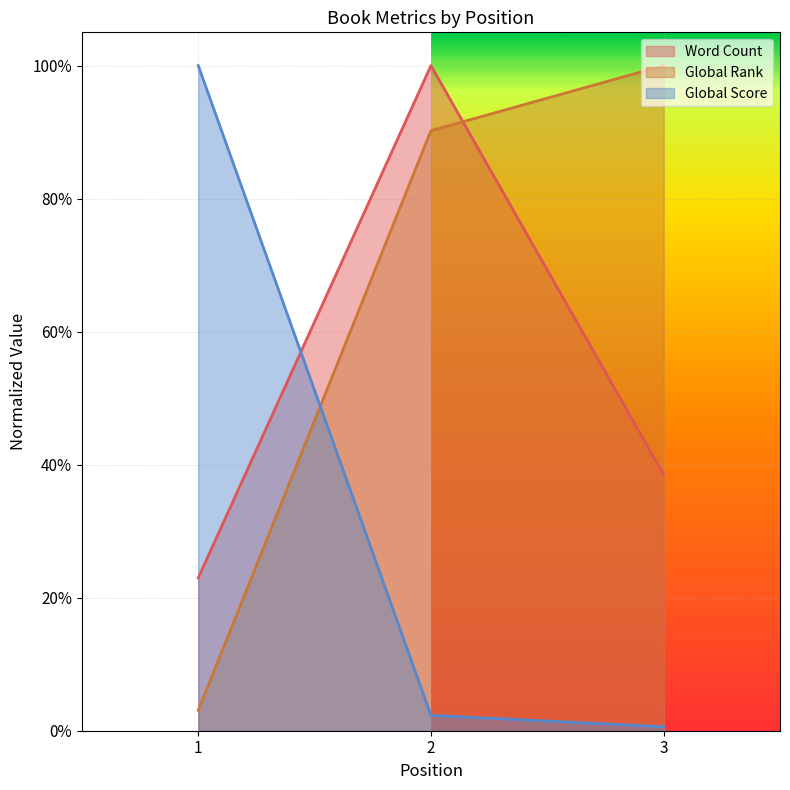

The Word Count series shows 0.1 at 1. True or false?

False